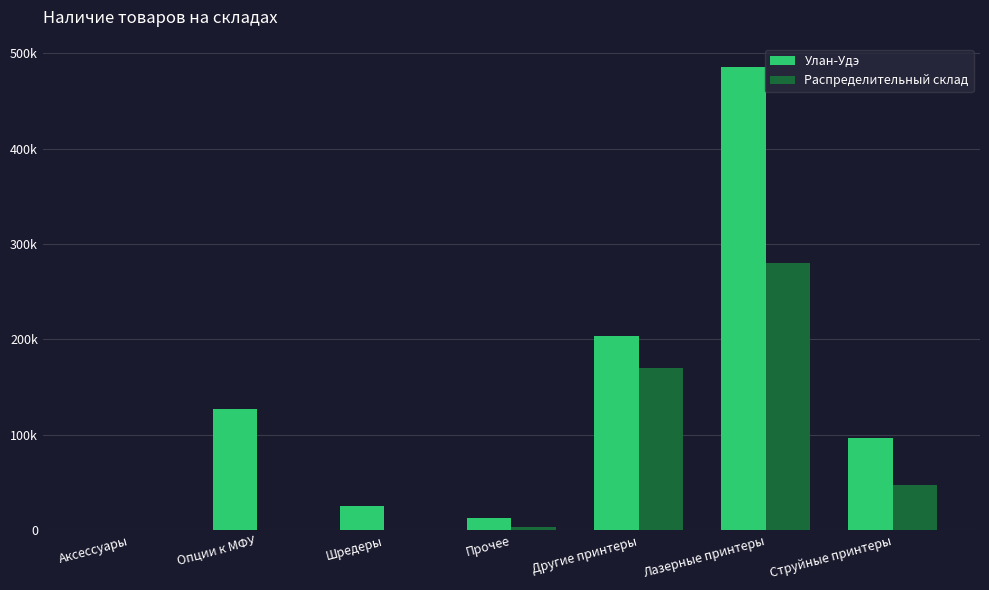

List the series in order of their overall mean, lowest first.

Распределительный склад, Улан-Удэ